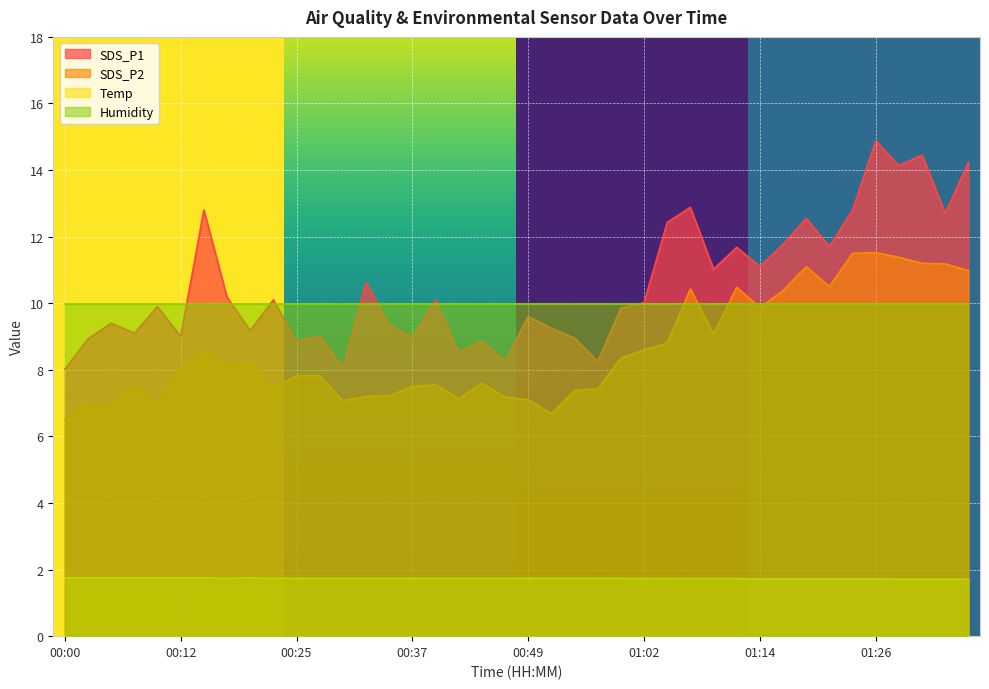

What is the smallest value displayed?

1.7